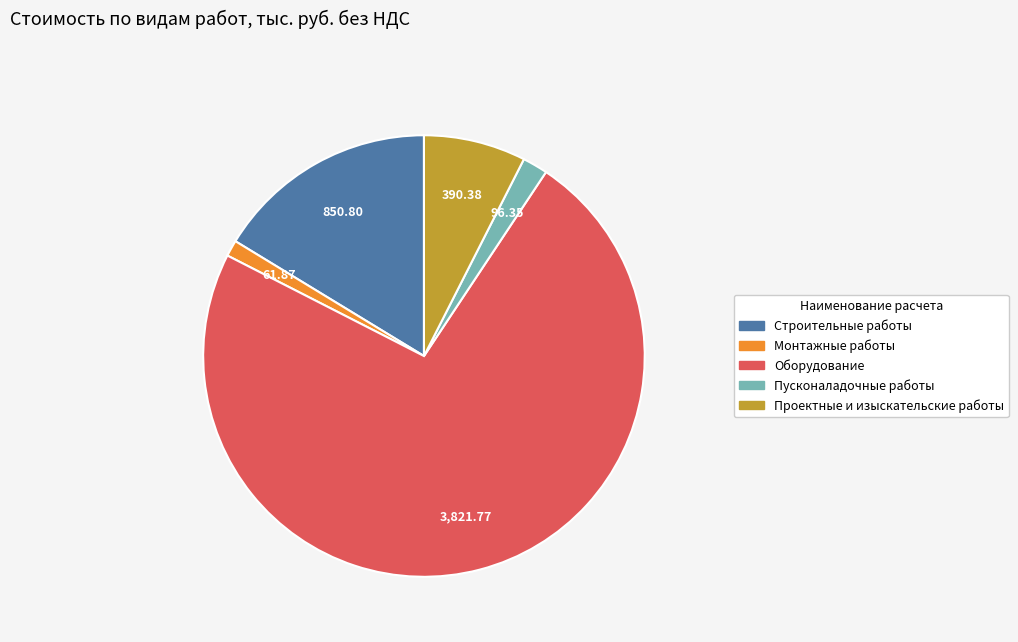

Approximately how many times larger is the value at Проектные и изыскательские работы compared to Монтажные работы?

6.3